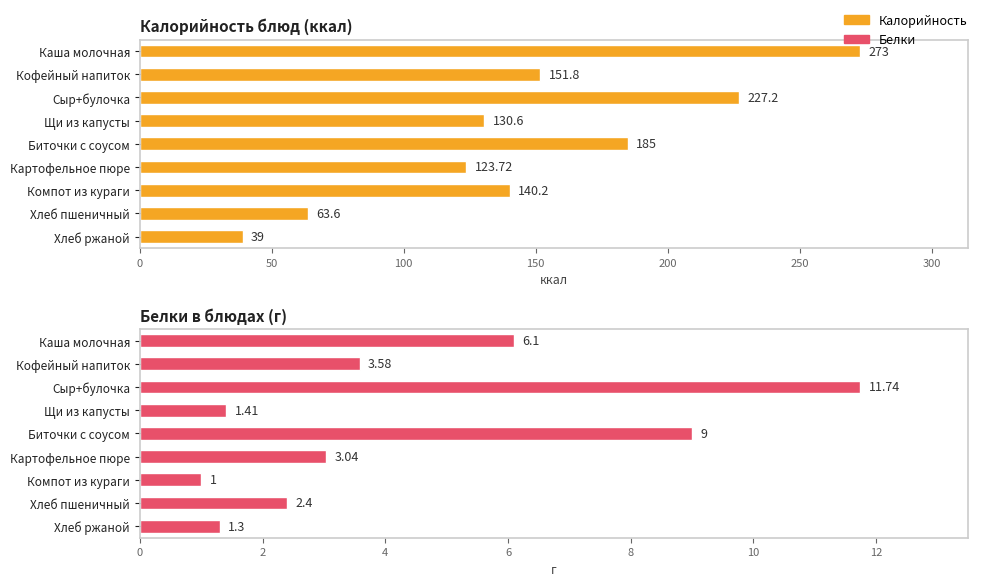

How many bars are there in total?

18